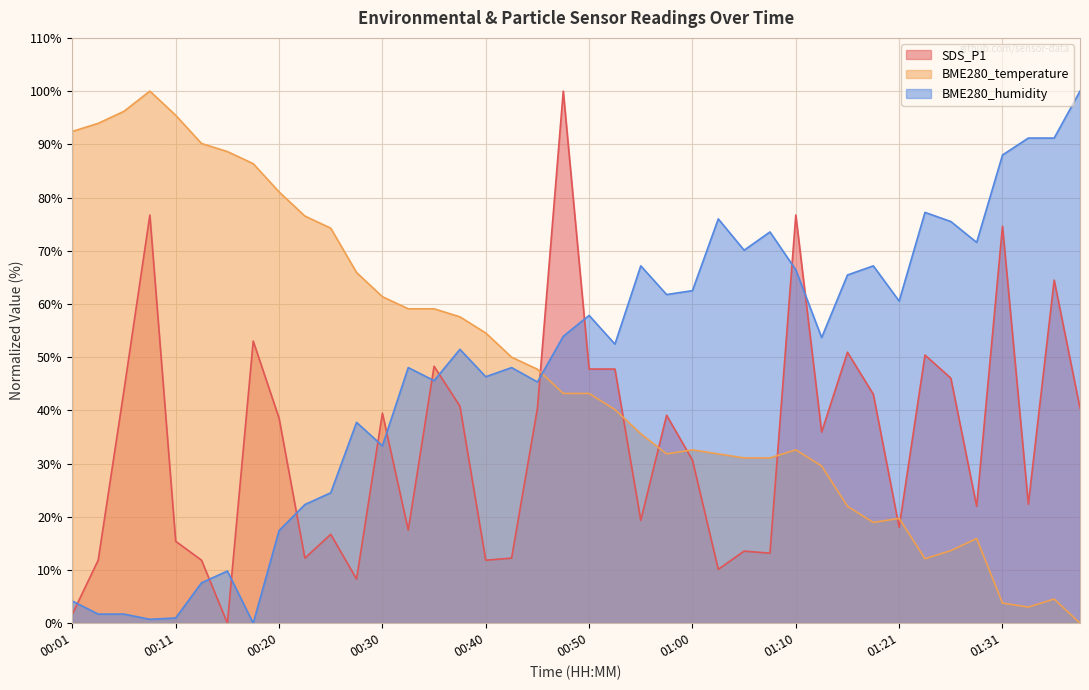

Reading left to right, transcribe all the data shown in this chart.

SDS_P1: 00:01=1.7	00:03=11.8	00:06=43.8	00:08=76.7	00:11=15.4	00:13=11.8	00:15=0.0	00:18=53.0	00:20=38.6	00:23=12.2	00:25=16.7	00:28=8.3	00:30=39.5	00:32=17.5	00:35=48.3	00:37=40.8	00:40=11.8	00:42=12.2	00:45=40.4	00:47=100.0	00:50=47.8	00:52=47.8	00:55=19.3	00:57=39.1	01:00=30.7	01:02=10.1	01:05=13.6	01:07=13.2	01:10=76.7	01:12=35.9	01:15=50.9	01:18=43.0	01:21=18.0	01:24=50.4	01:26=46.1	01:29=22.0	01:31=74.6	01:34=22.4	01:36=64.5	01:39=40.4
BME280_temperature: 00:01=92.4	00:03=93.9	00:06=96.2	00:08=100.0	00:11=95.5	00:13=90.2	00:15=88.6	00:18=86.4	00:20=81.1	00:23=76.5	00:25=74.2	00:28=65.9	00:30=61.4	00:32=59.1	00:35=59.1	00:37=57.6	00:40=54.5	00:42=50.0	00:45=47.7	00:47=43.2	00:50=43.2	00:52=40.2	00:55=35.6	00:57=31.8	01:00=32.6	01:02=31.8	01:05=31.1	01:07=31.1	01:10=32.6	01:12=29.5	01:15=22.0	01:18=18.9	01:21=19.7	01:24=12.1	01:26=13.6	01:29=15.9	01:31=3.8	01:34=3.0	01:36=4.5	01:39=0.0
BME280_humidity: 00:01=4.2	00:03=1.7	00:06=1.7	00:08=0.7	00:11=1.0	00:13=7.6	00:15=9.8	00:18=0.0	00:20=17.4	00:23=22.3	00:25=24.5	00:28=37.7	00:30=33.3	00:32=48.0	00:35=45.6	00:37=51.5	00:40=46.3	00:42=48.0	00:45=45.3	00:47=53.9	00:50=57.8	00:52=52.5	00:55=67.2	00:57=61.8	01:00=62.5	01:02=76.0	01:05=70.1	01:07=73.5	01:10=66.4	01:12=53.7	01:15=65.4	01:18=67.2	01:21=60.5	01:24=77.2	01:26=75.5	01:29=71.6	01:31=88.0	01:34=91.2	01:36=91.2	01:39=100.0